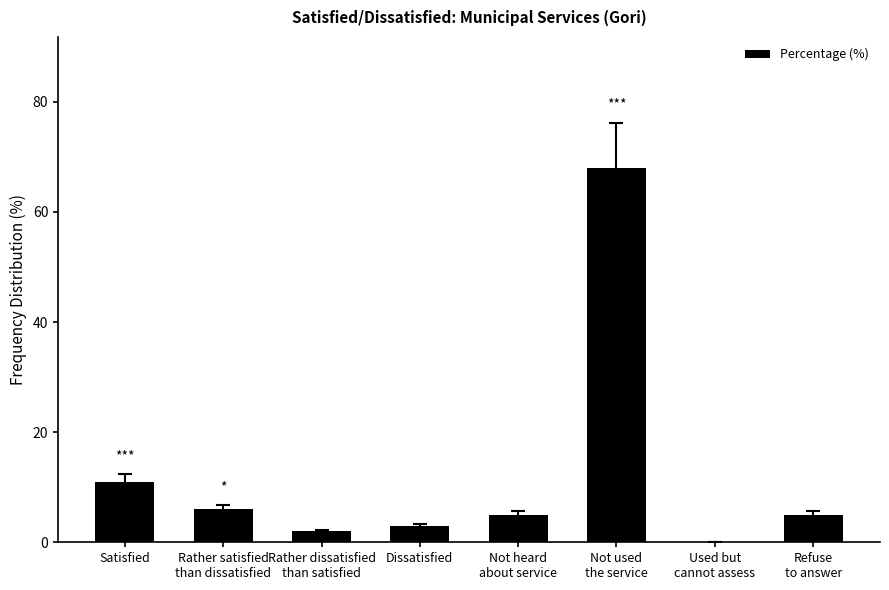

The value at Dissatisfied is 3. True or false?

True